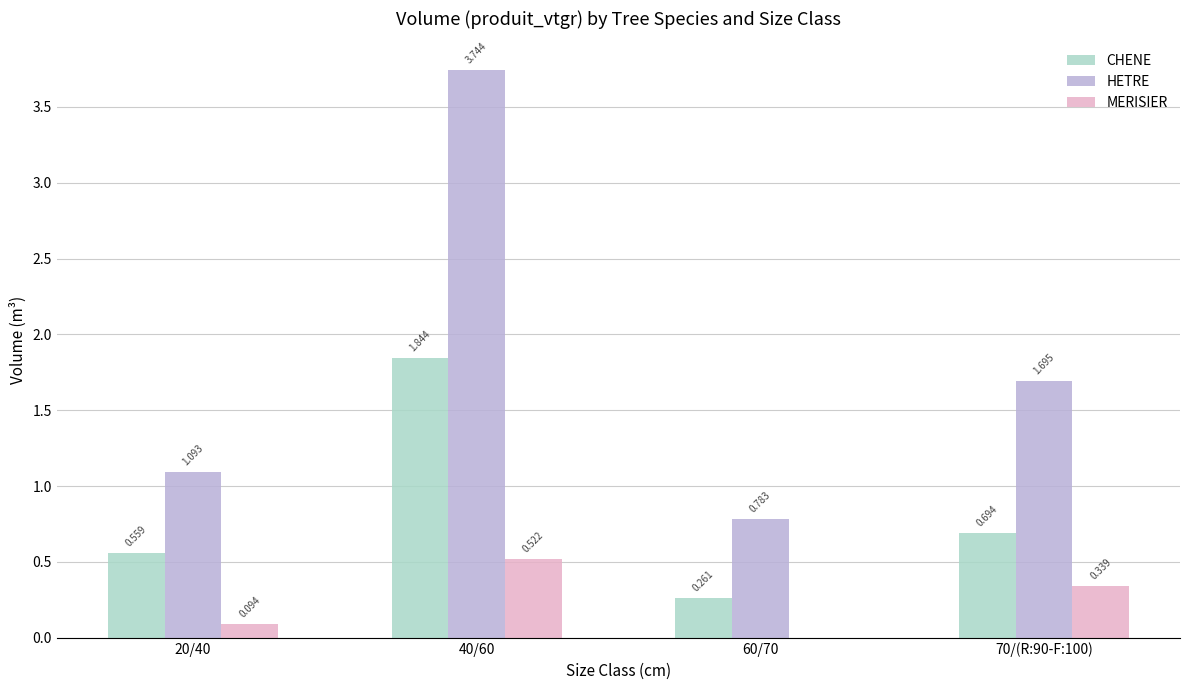

What is the total value across all series at 20/40?

1.7